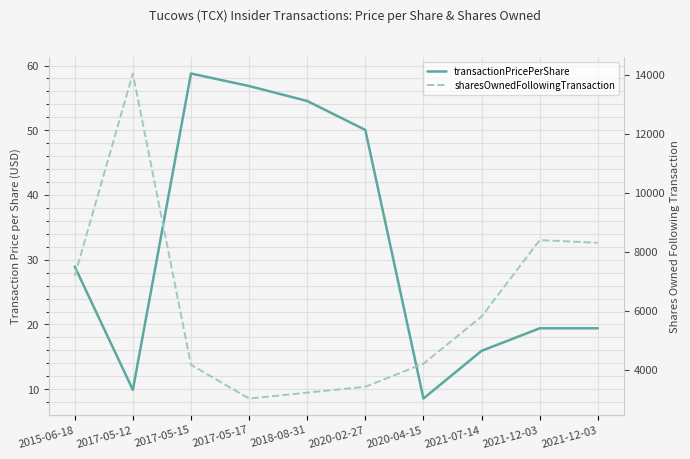

The value of sharesOwnedFollowingTransaction at 2021-07-14 is 8878.0. True or false?

False